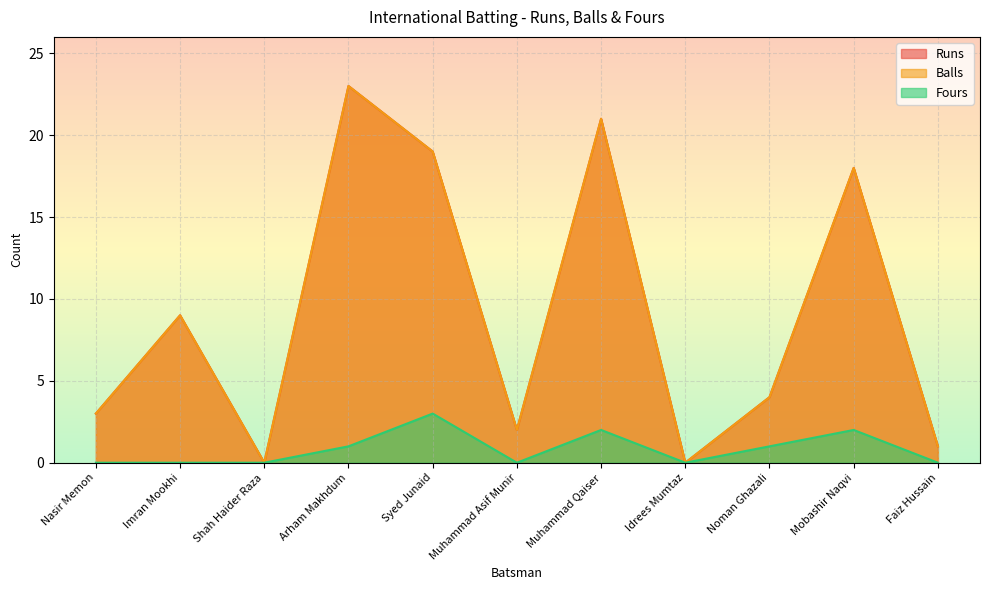

True or false: Fours has more than 1 points higher than both neighbors.

True